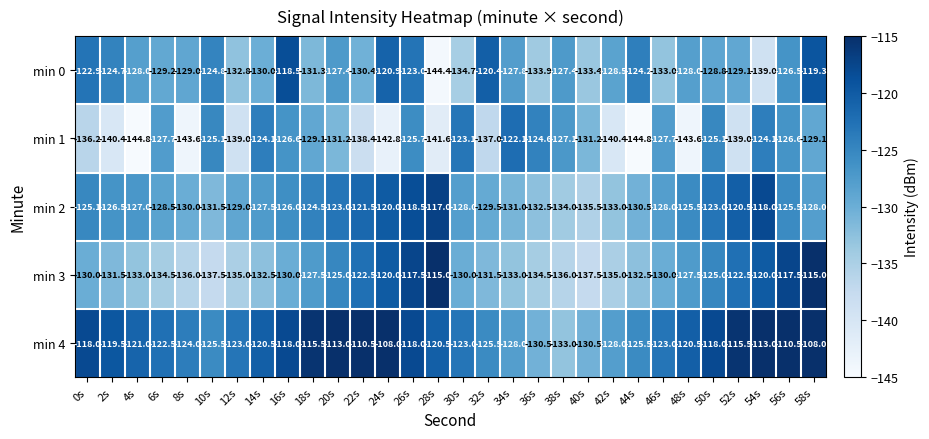

The min 0 series shows -133.0 at 46s. True or false?

True